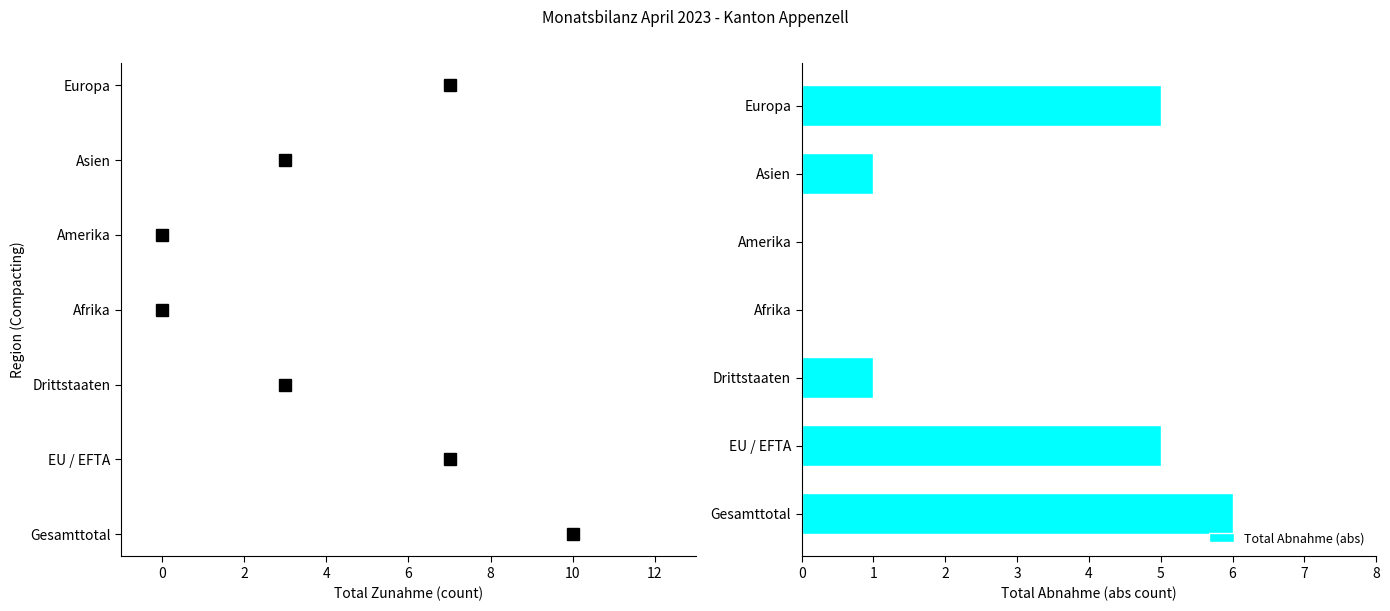

True or false: the data shows -3 at Afrika.

False